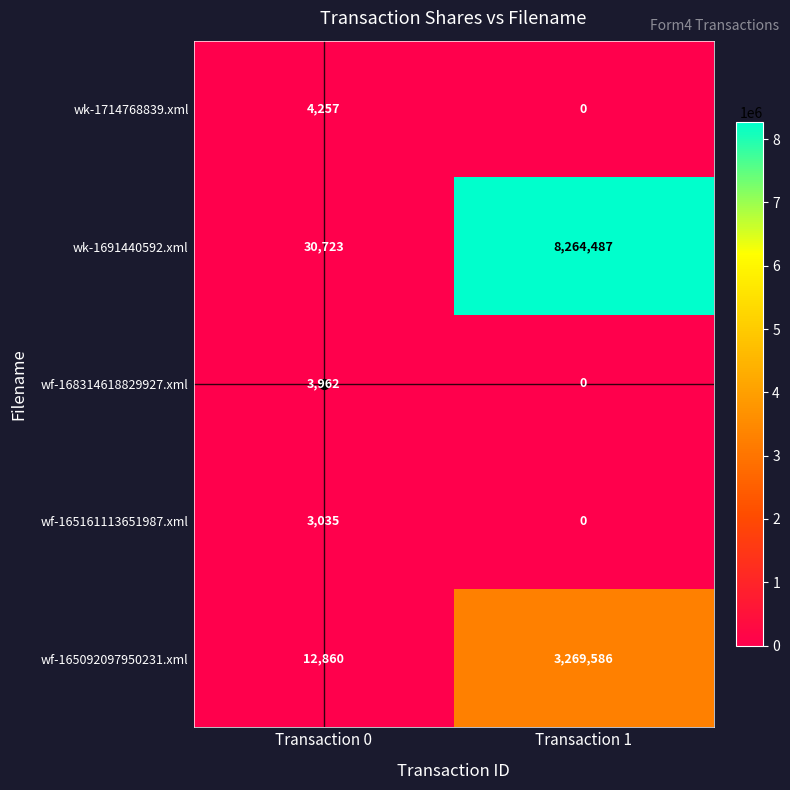

What is the difference between the highest and lowest values at Transaction 1?

8264487